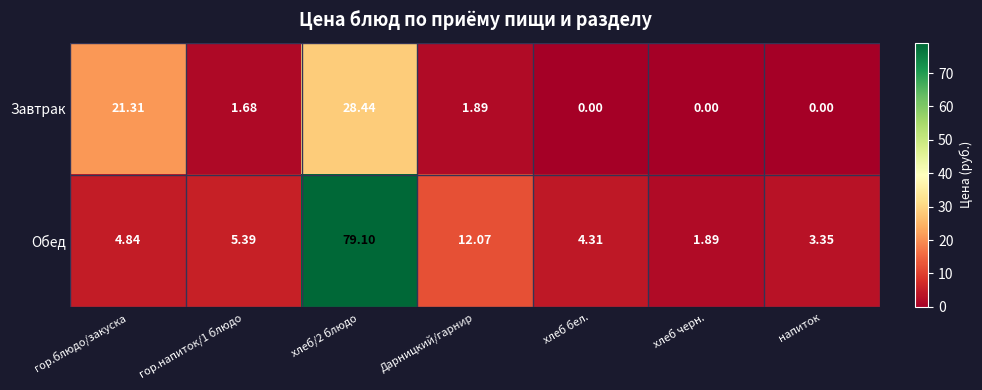

At which label does Завтрак first exceed 1?

гор.блюдо/закуска